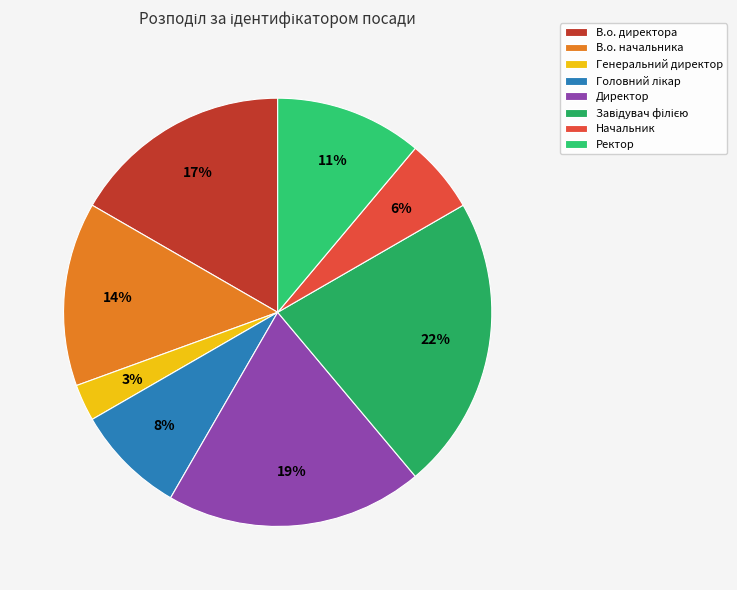

To the nearest percent, what percentage of the pie is В.о. начальника?

14%